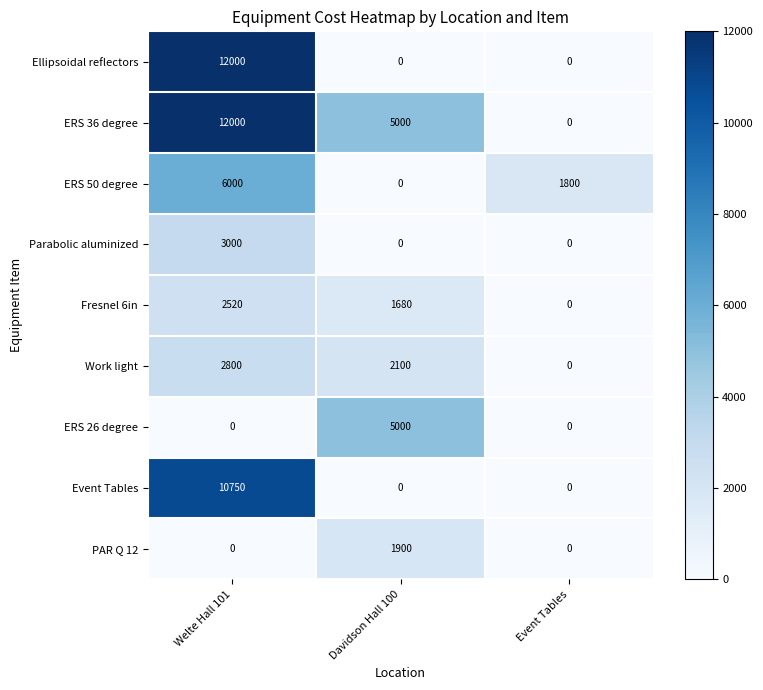

Between Welte Hall 101 and Davidson Hall 100, which series saw the biggest shift?

Ellipsoidal reflectors